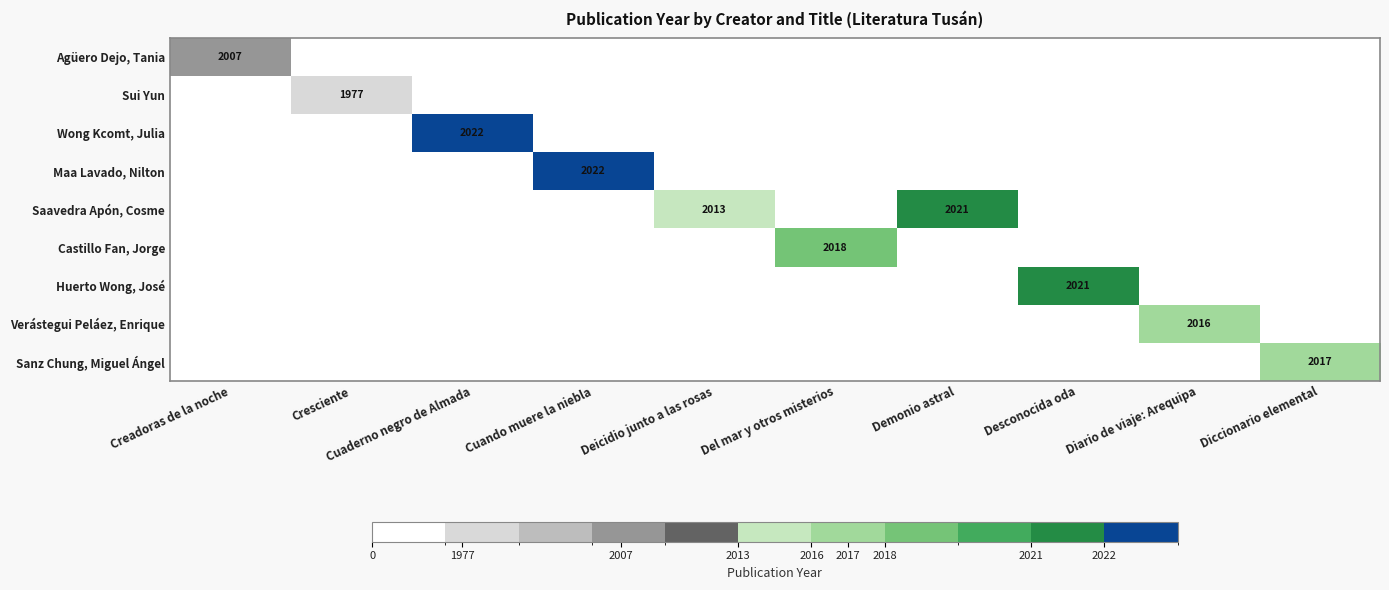

True or false: Sanz Chung, Miguel Ángel has a value of 2017 at Diccionario elemental.

True